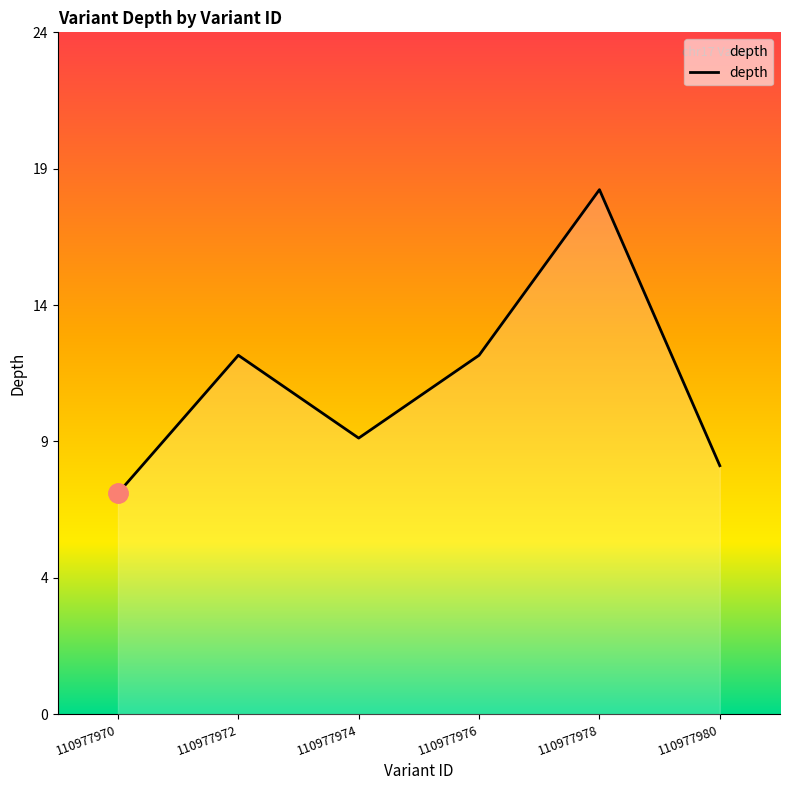

Reading right to left, list all the values displayed in this chart.

9	19	13	10	13	8